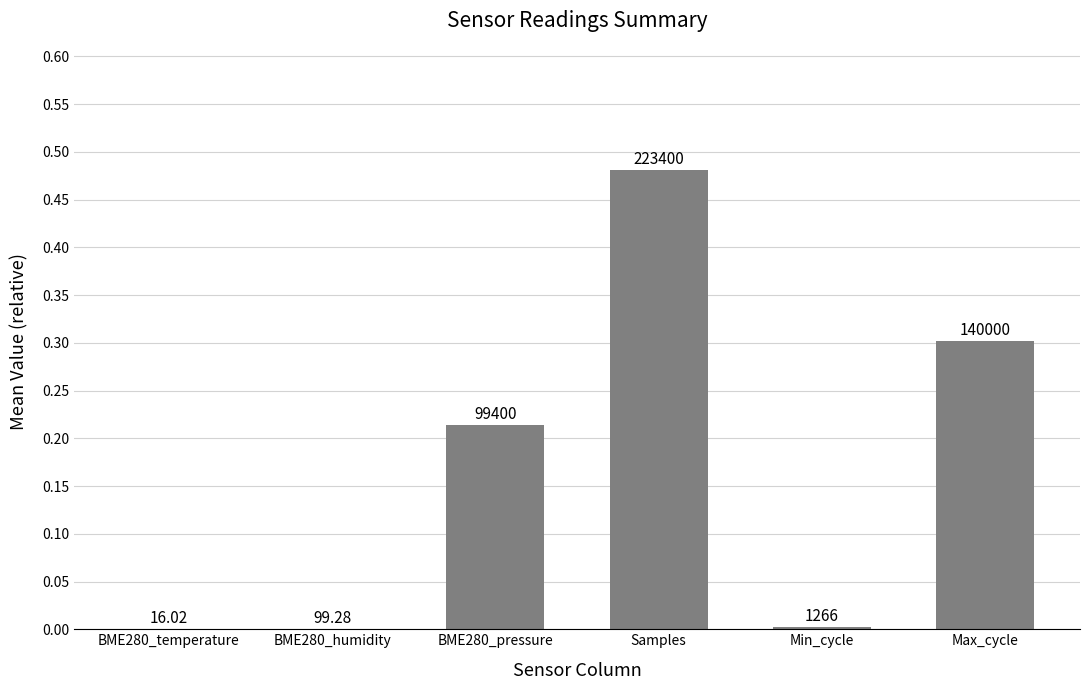

Reading right to left, transcribe all the data shown in this chart.

0.3	0.0	0.5	0.2	0.0	0.0